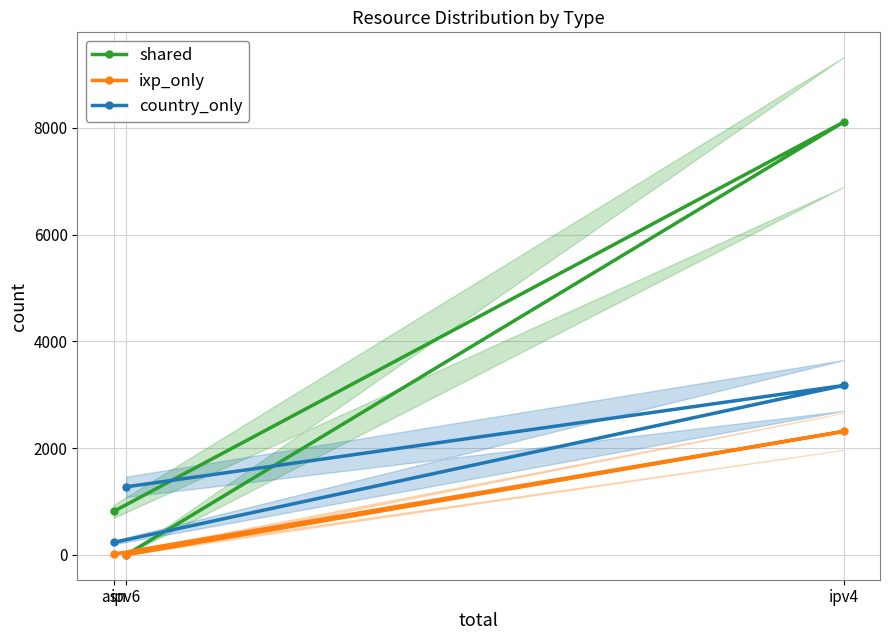

What is the label of the 3rd point from the right?

asn